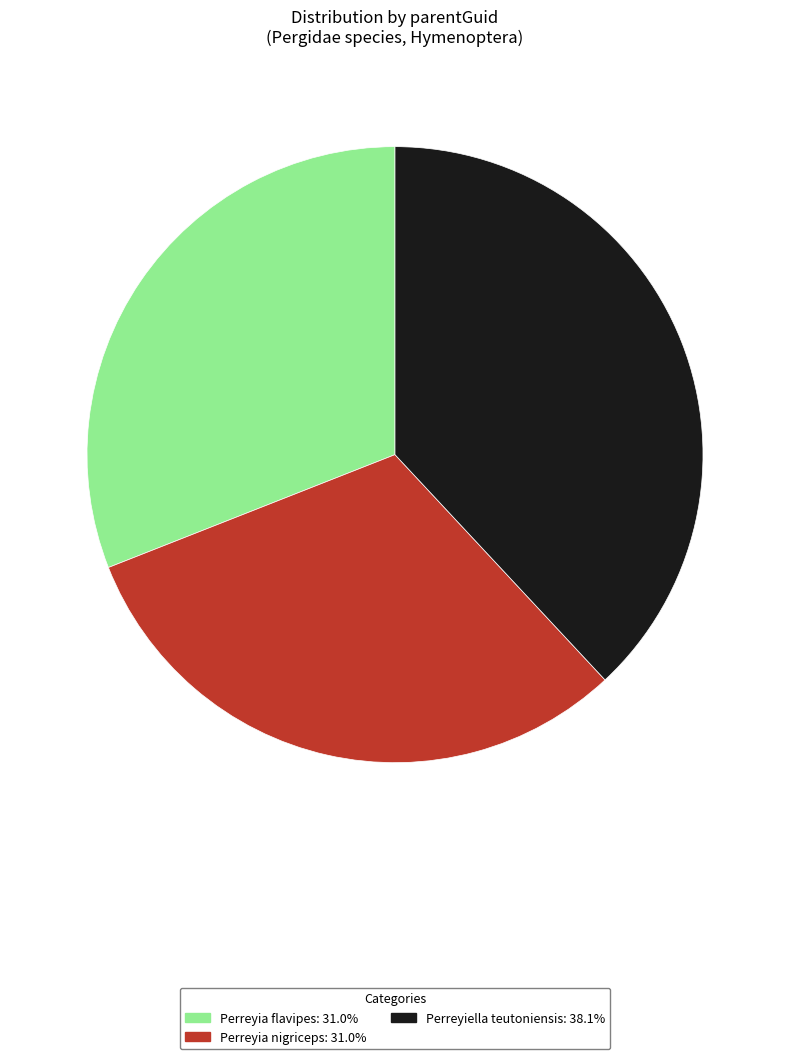

Is the sum of Perreyiella teutoniensis and Perreyia flavipes greater than half?

Yes